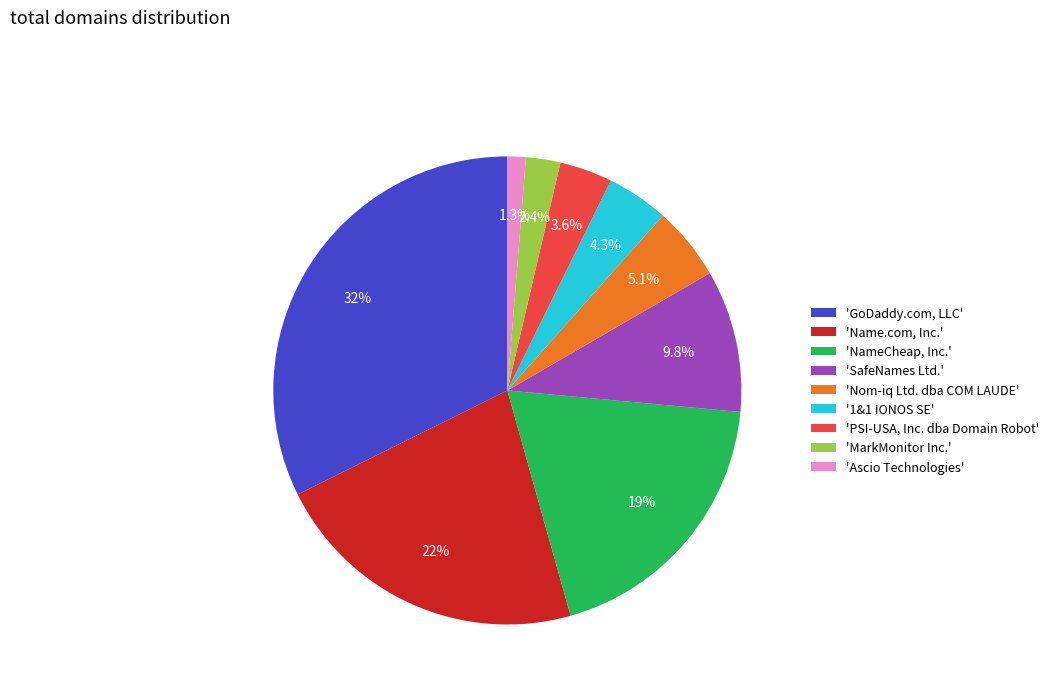

Which has a higher value, 'NameCheap, Inc.' or 'Ascio Technologies'?

'NameCheap, Inc.'